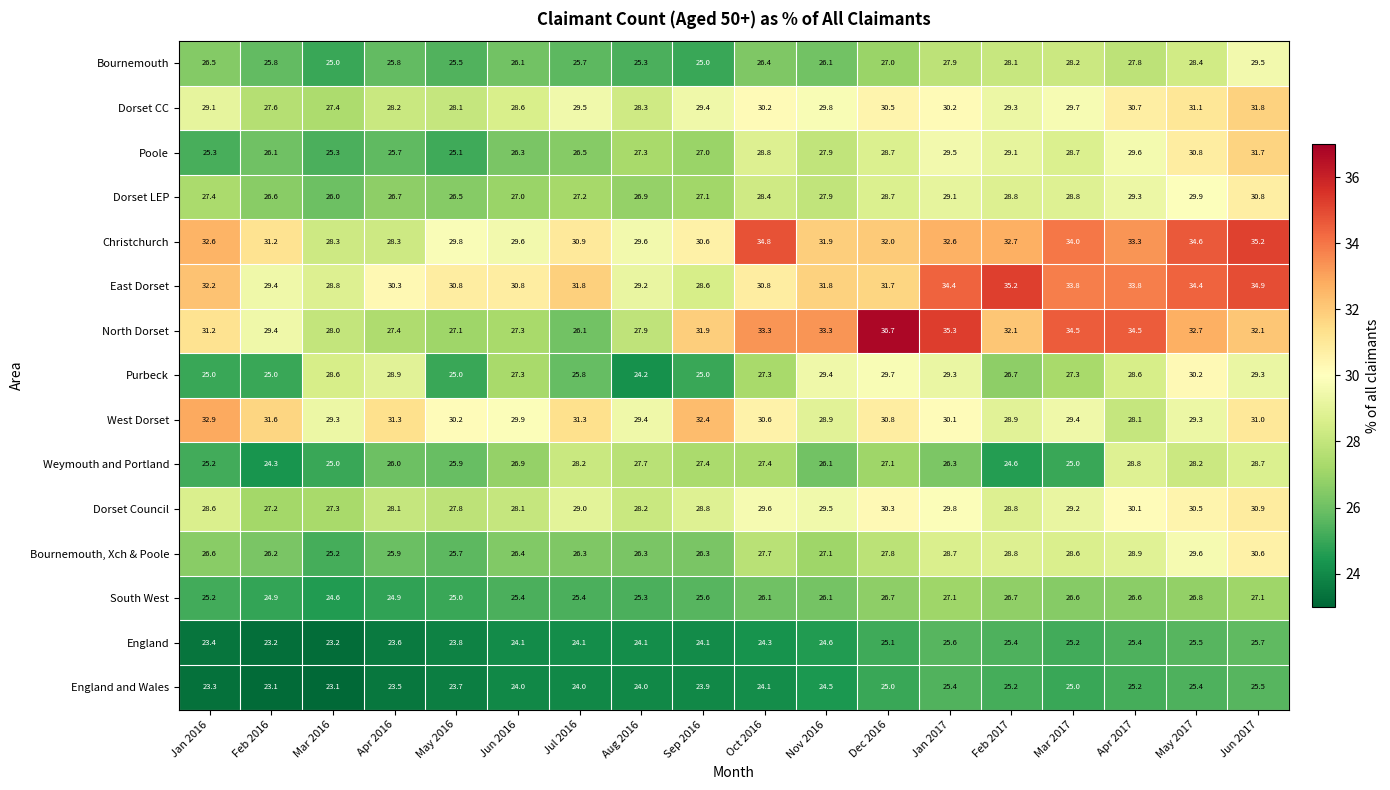

At how many categories does at least one series exceed 23?

18